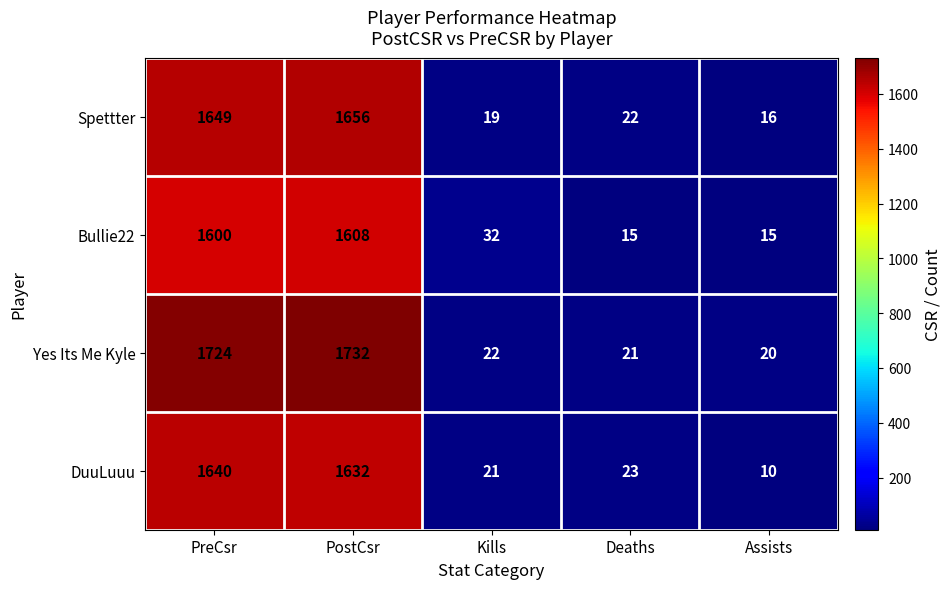

What is the sum of all Spettter values?

3362